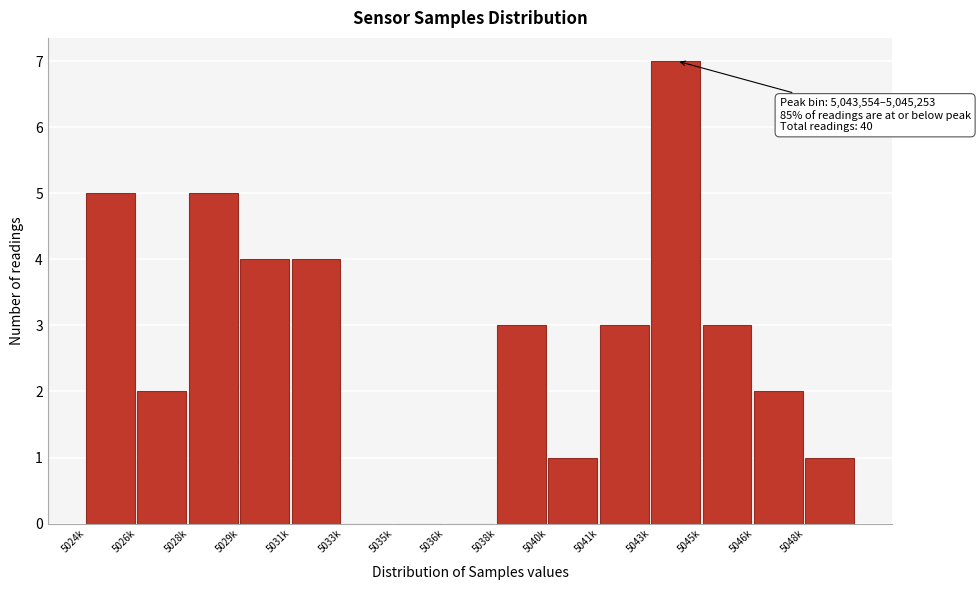

Reading left to right, extract all data points from this chart.

5024k=5	5026k=2	5028k=5	5029k=4	5031k=4	5033k=0	5035k=0	5036k=0	5038k=3	5040k=1	5041k=3	5043k=7	5045k=3	5046k=2	5048k=1